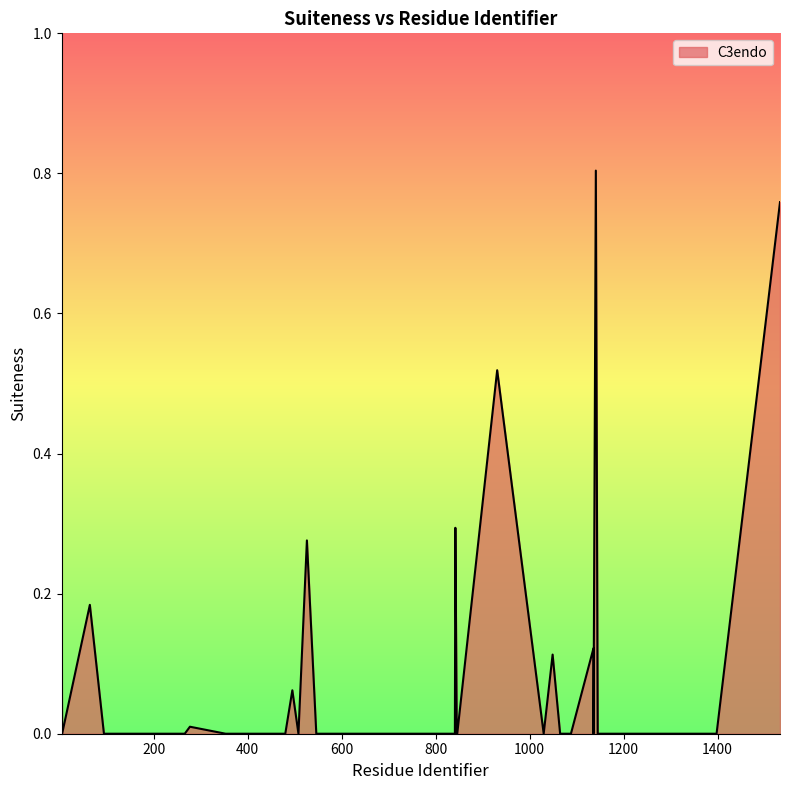

How many data points does each series have?

40